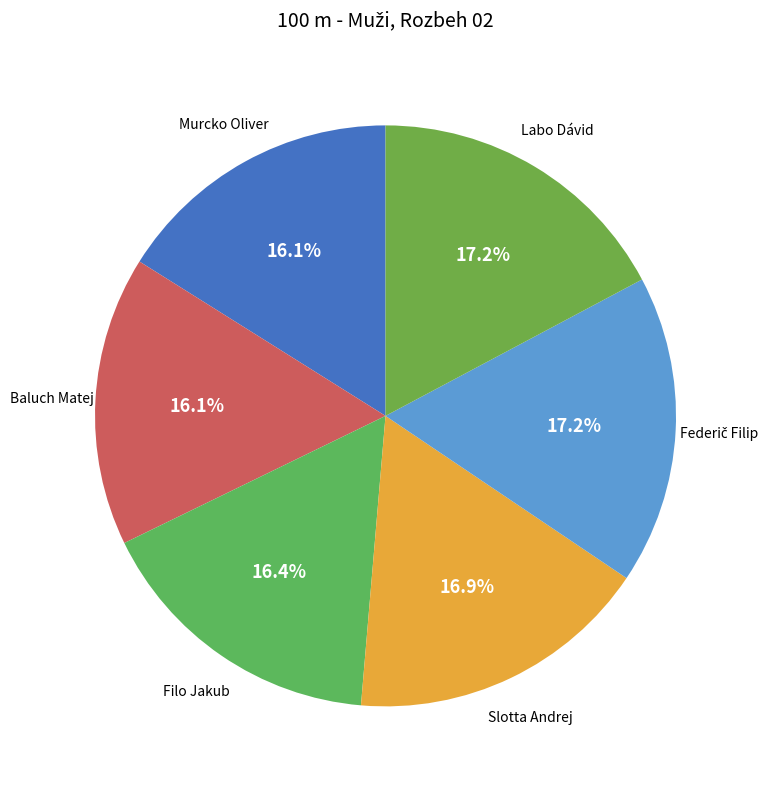

How many slices are in this pie chart?

6